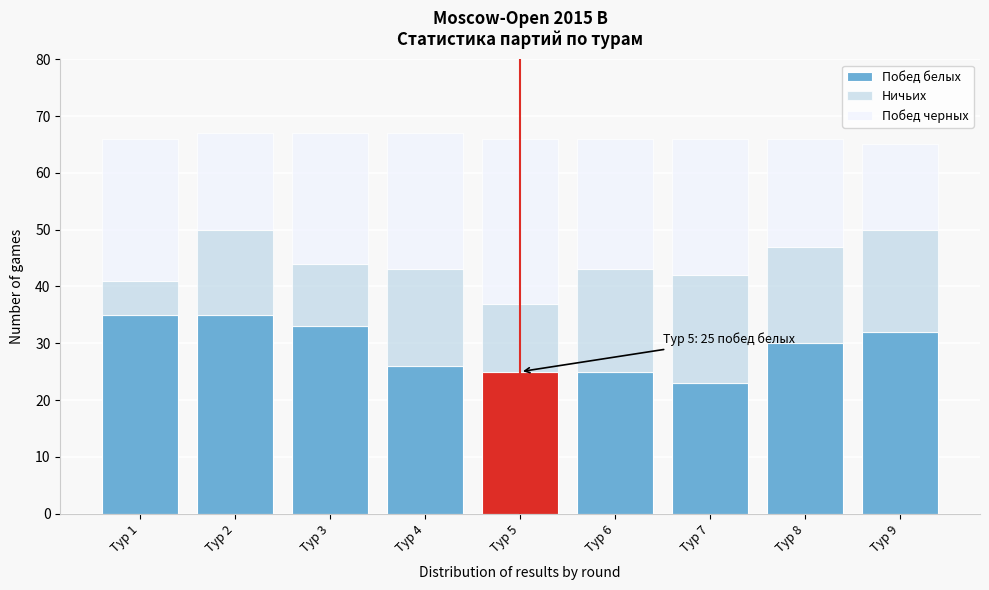

Reading right to left, what are the values for Побед белых?

32	30	23	25	25	26	33	35	35